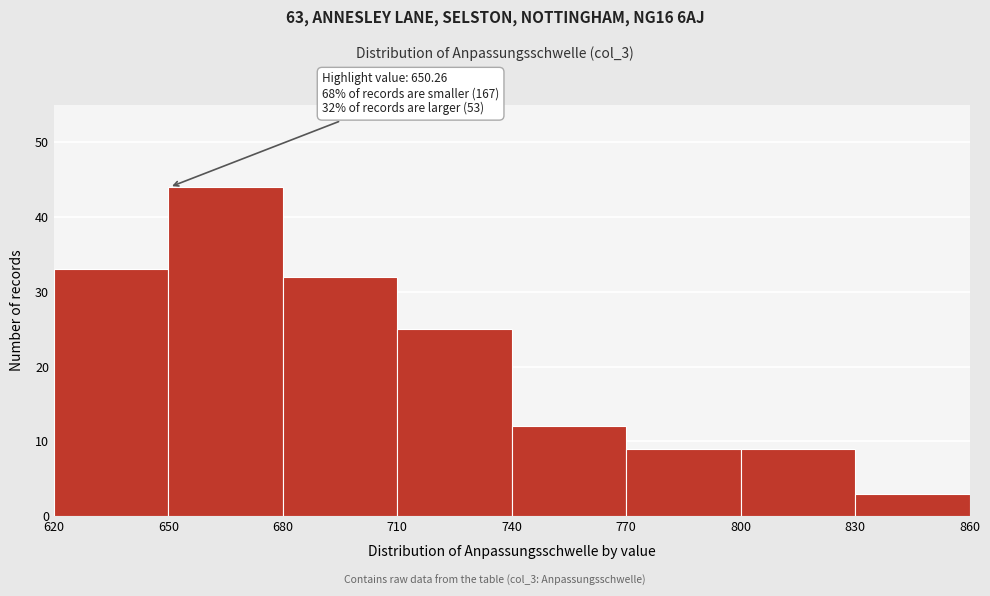

Which range on the x-axis has the tallest bar?

650 to 680